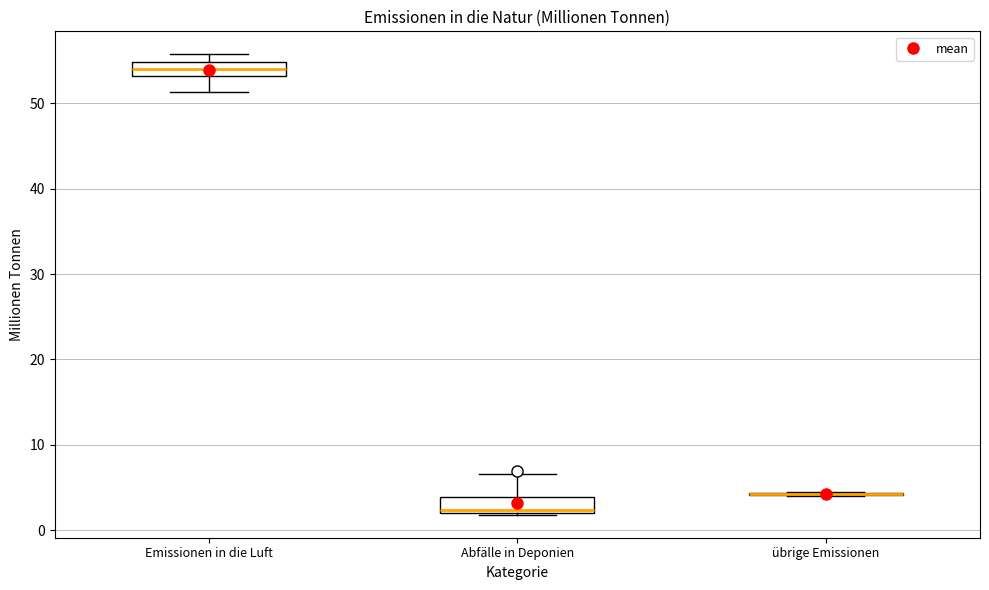

Where is the upper edge of the box for Emissionen in die Luft on the y-axis? The values are not printed on the chart, so give them approximately, as read against the axis.

55